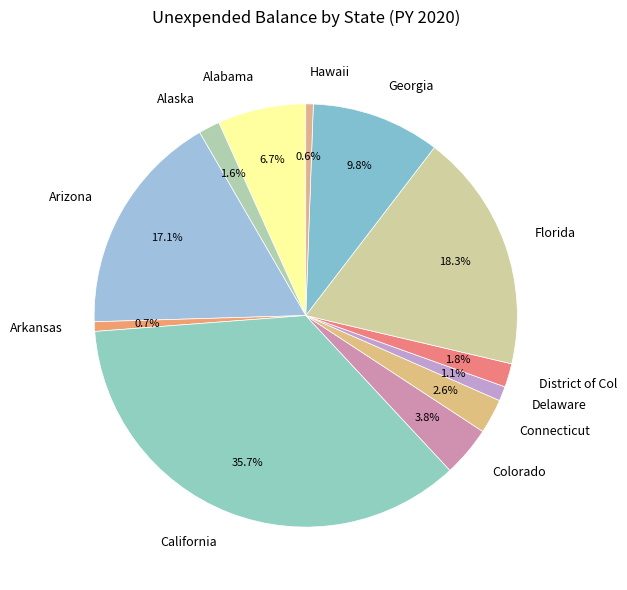

Is the sum of Delaware and Arkansas greater than half?

No